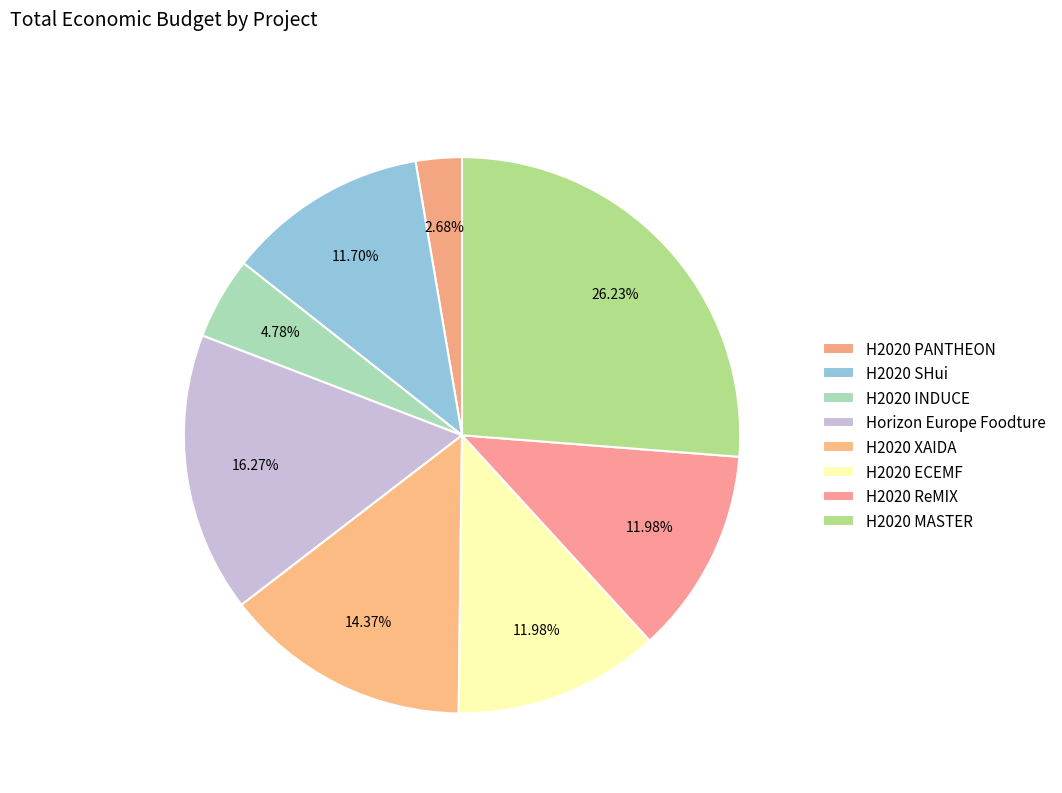

How many segments does this pie chart have?

8